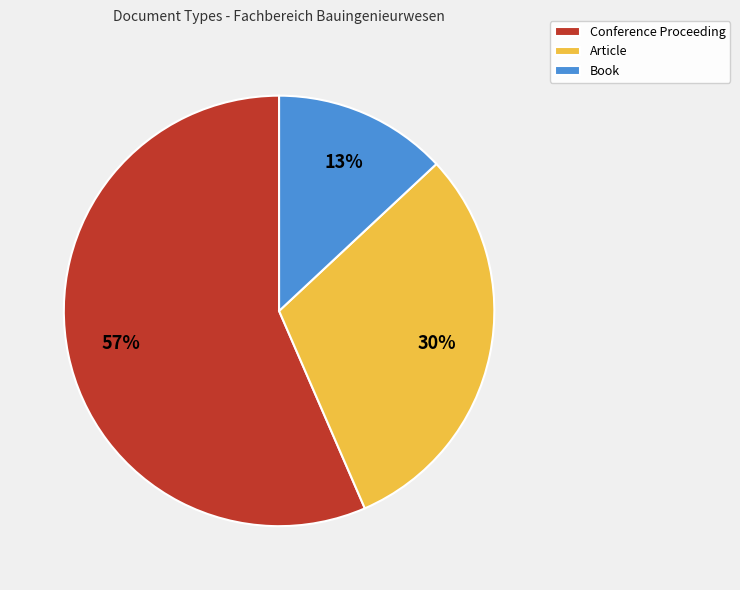

To the nearest percent, what is the average slice percentage?

33%